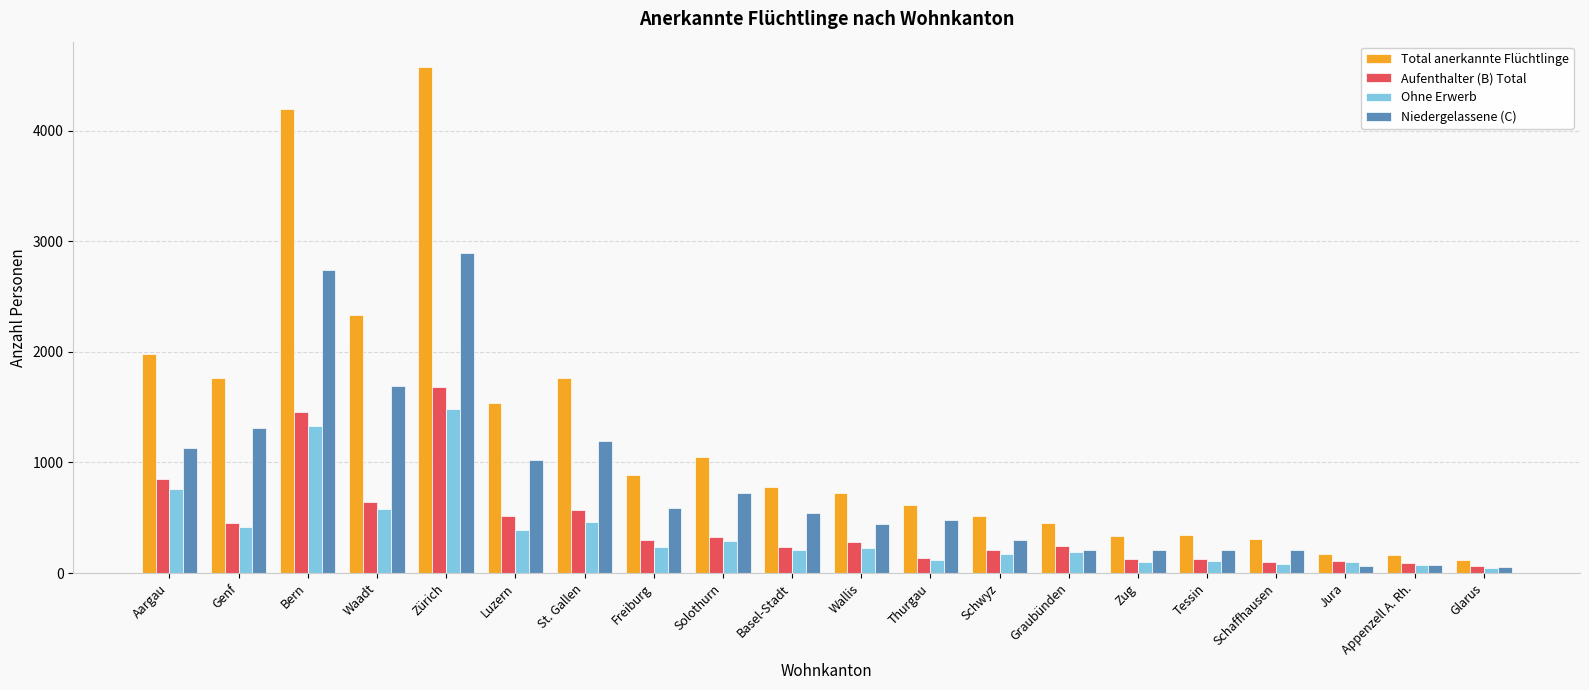

What is the difference between the maximum and minimum values in the Aufenthalter (B) Total series?

1615